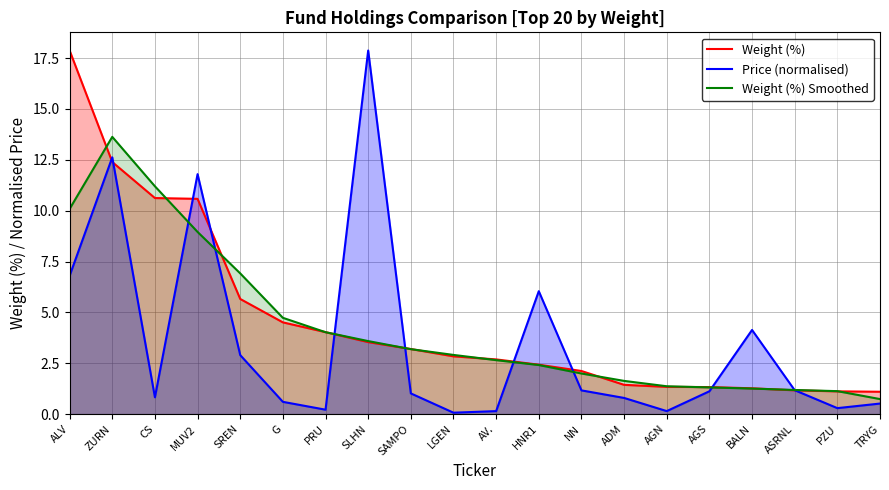

Is the value of Weight (%) at ASRNL greater than the value of Weight (%) Smoothed at ALV?

No